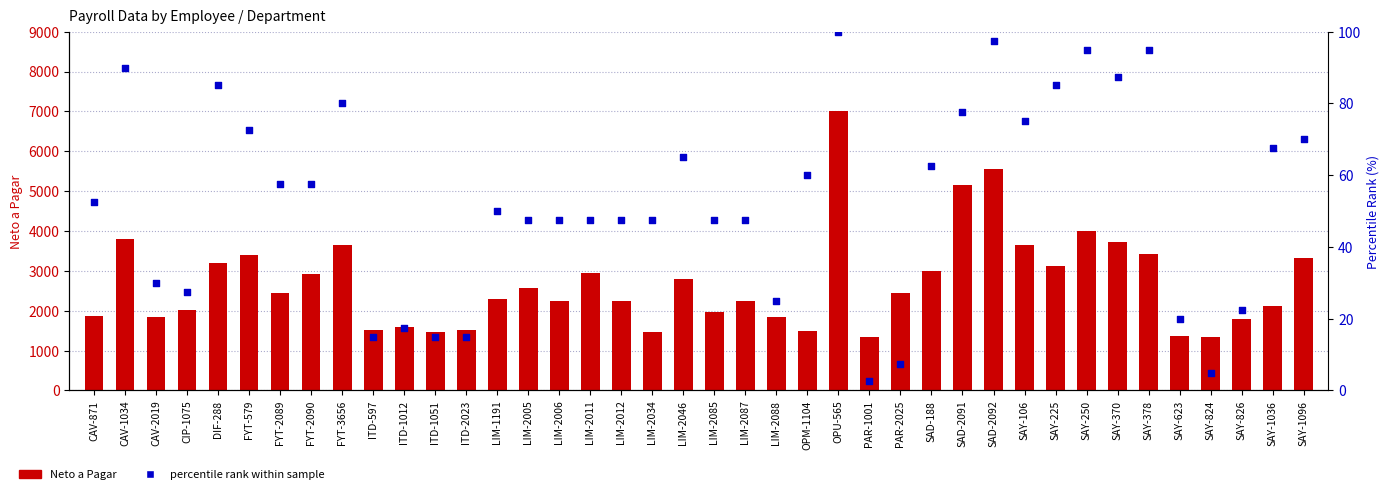

Is the value of percentile rank within sample at SAY-106 greater than the value of Neto a Pagar at CIP-1075?

No